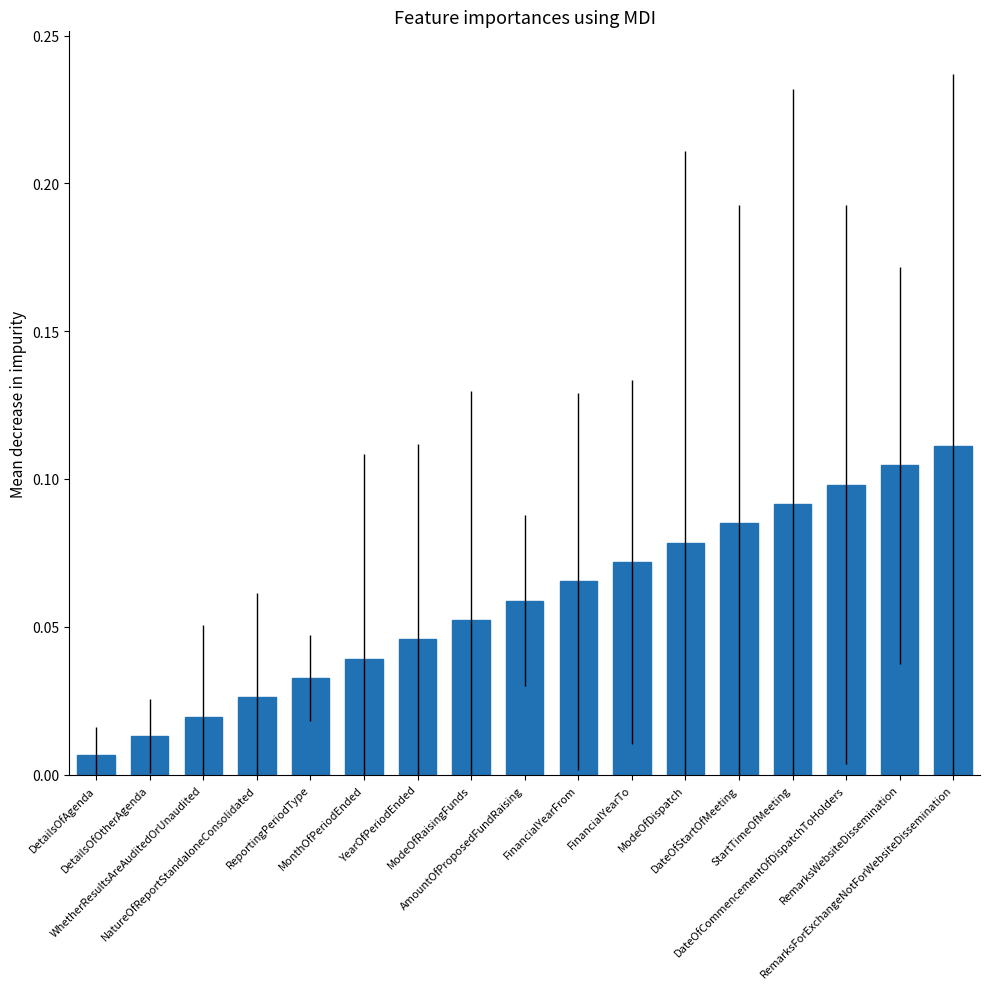

What is the sum of all values?

1.0